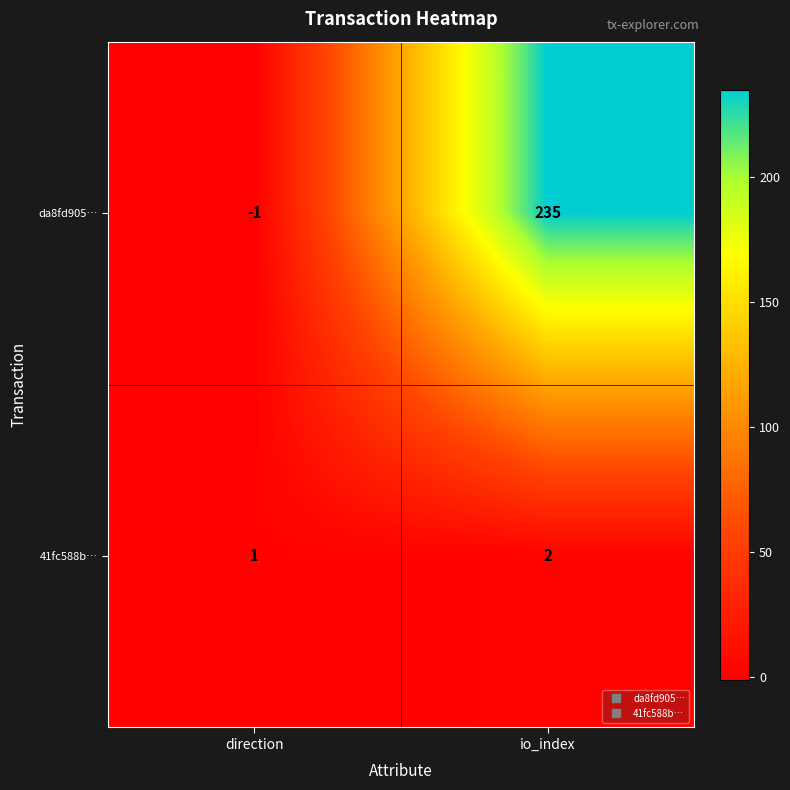

Which series changed the most between direction and io_index?

da8fd905…